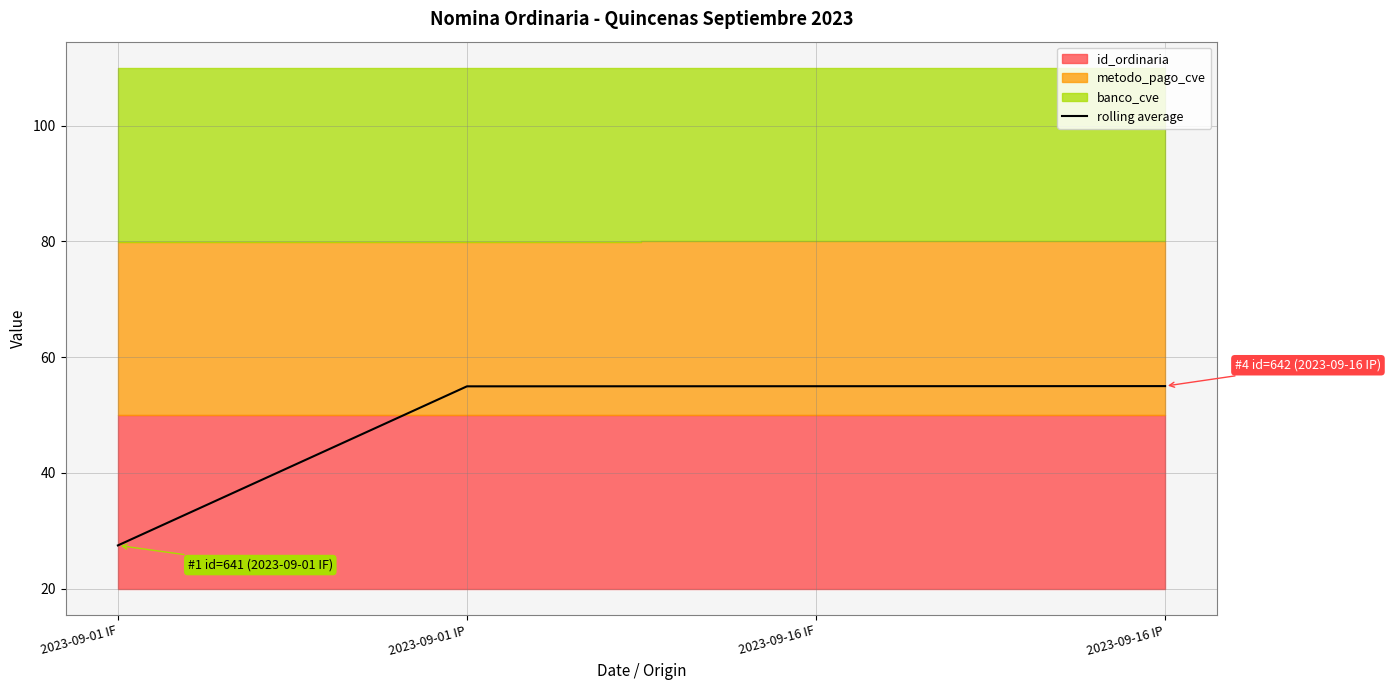

At which label does rolling average reach its minimum?

2023-09-01 IF